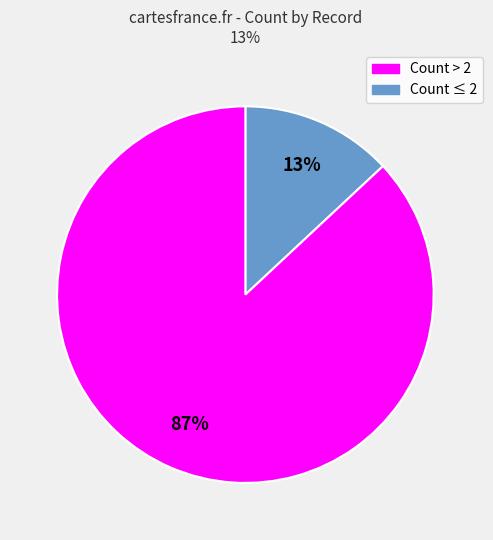

Does any single category account for the majority?

Yes